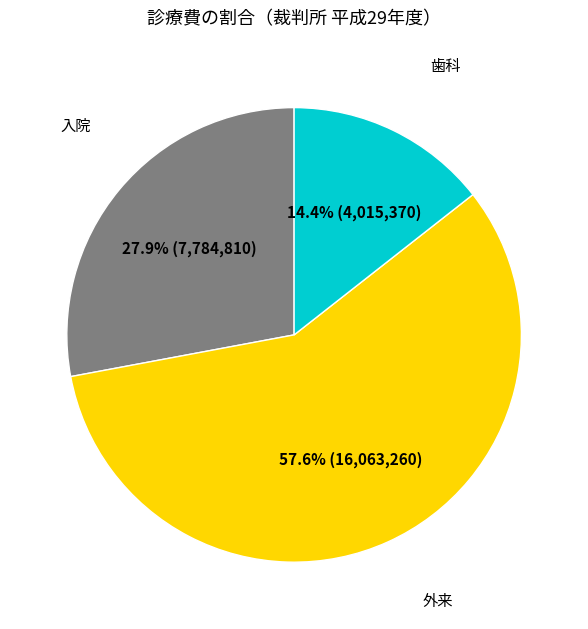

How many slices are in this pie chart?

3